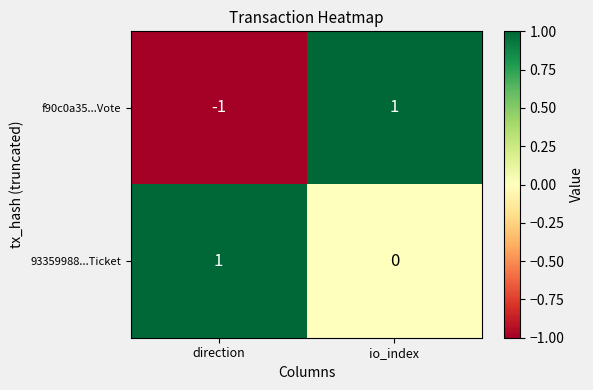

What is the spread (max minus min) of values at io_index?

1